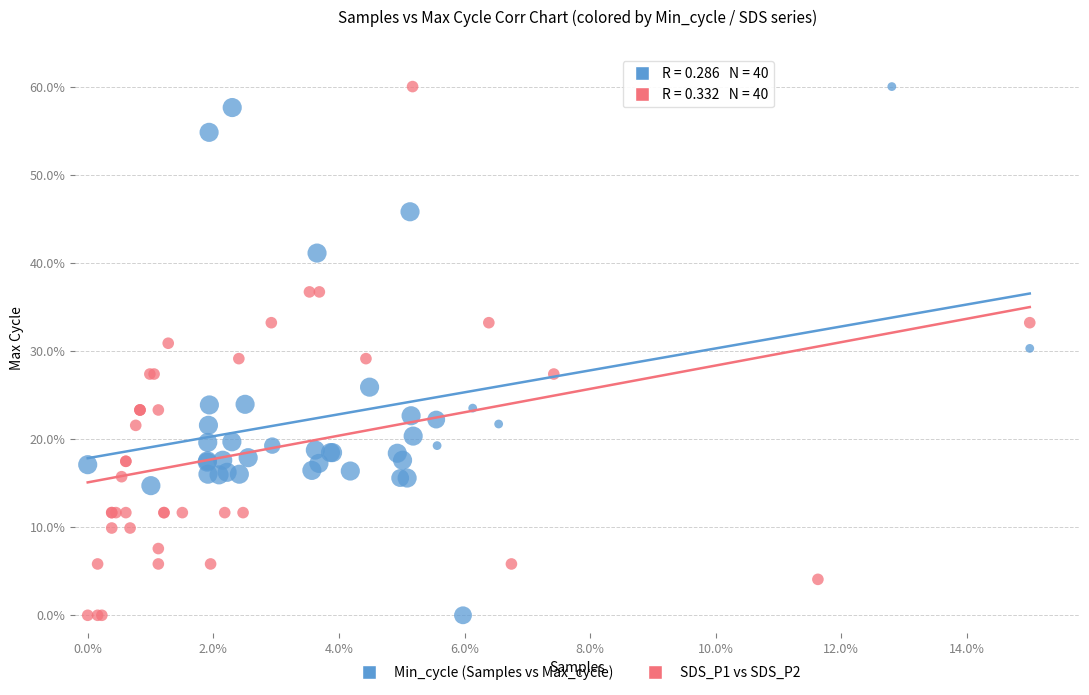

What are all the series names shown in the legend?

Min_cycle (Samples vs Max_cycle), SDS_P1 vs SDS_P2